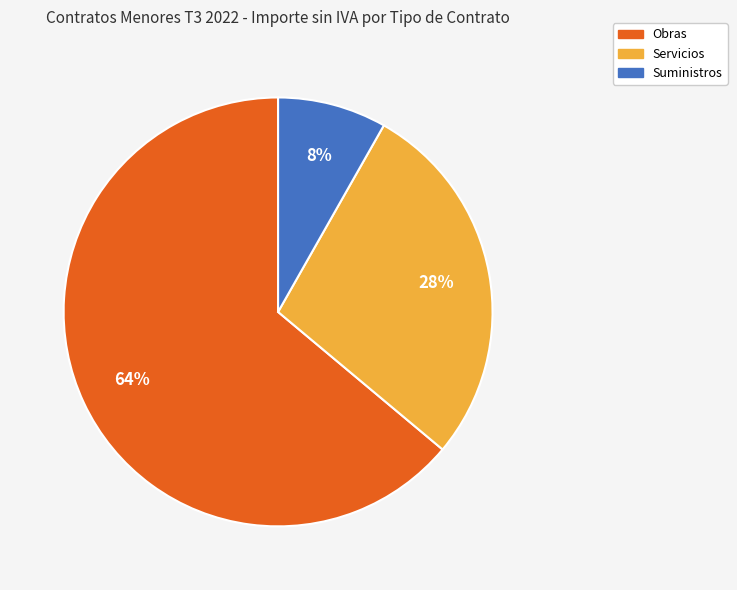

Is it true that Servicios is 17% of the pie?

False